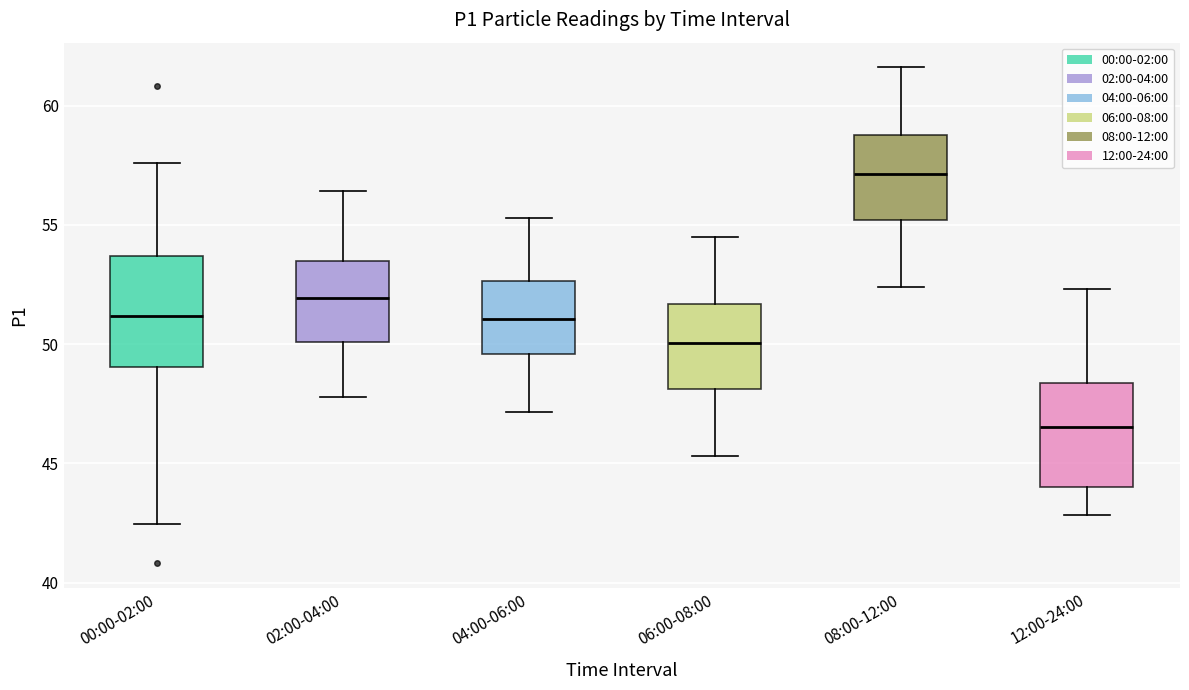

Which box's median line is the highest?

08:00-12:00